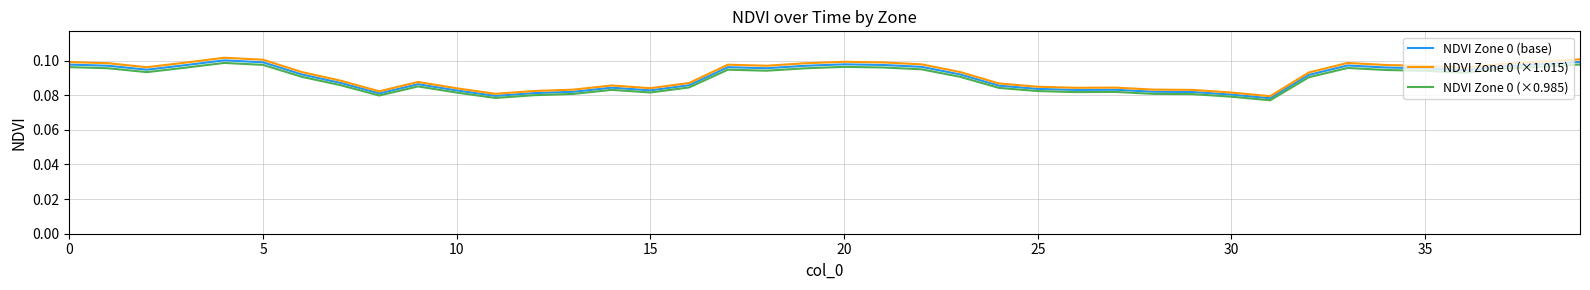

Count the number of categories in the chart.

40